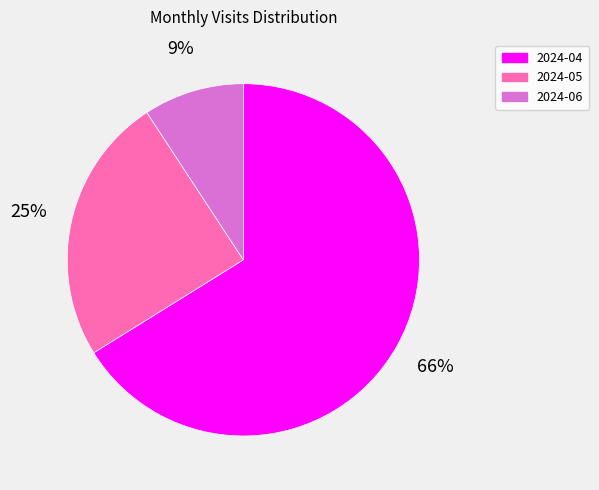

What is the smallest slice in the pie chart?

2024-06